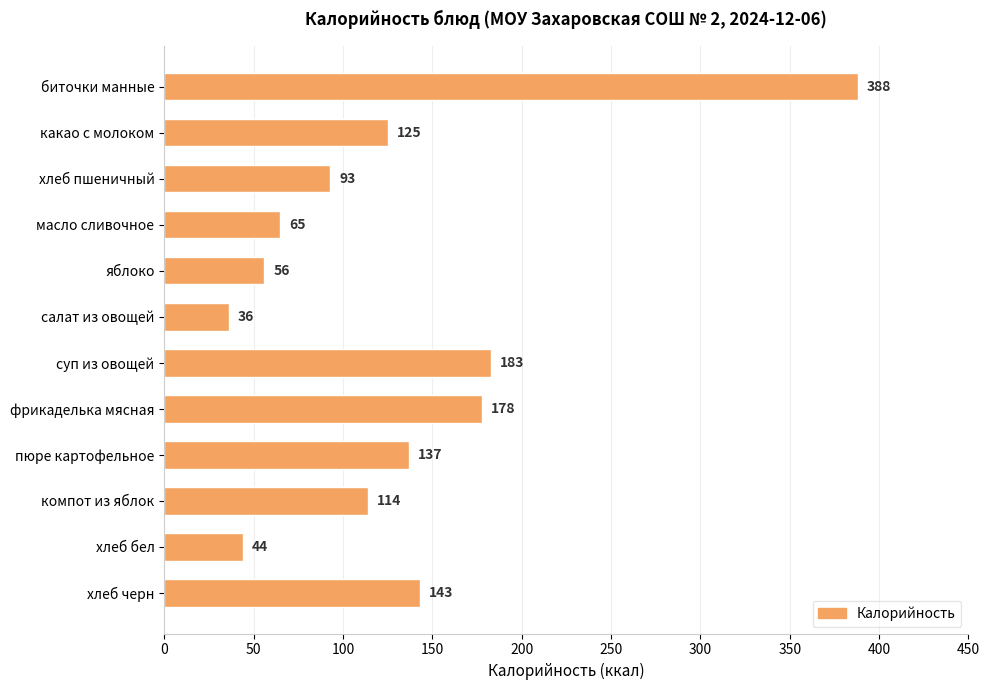

What is the difference between the maximum and second lowest values?

344